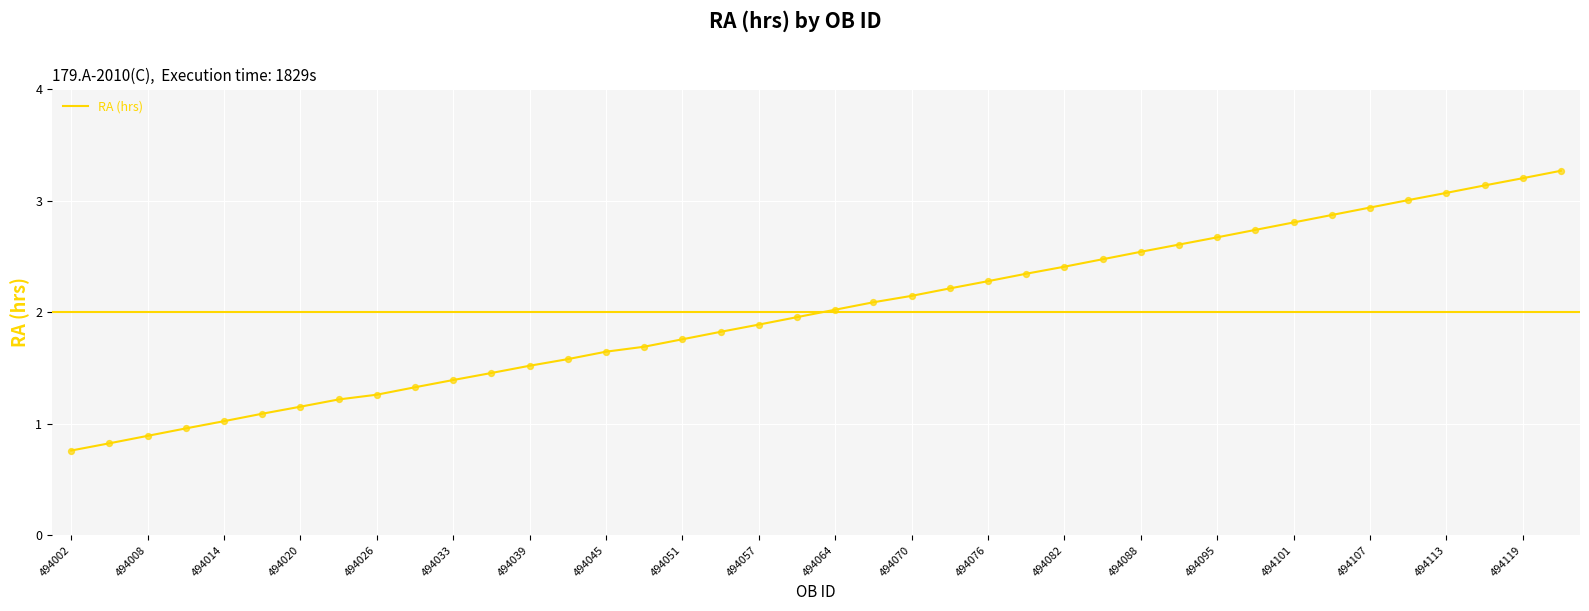

What is the greatest value displayed?

3.3